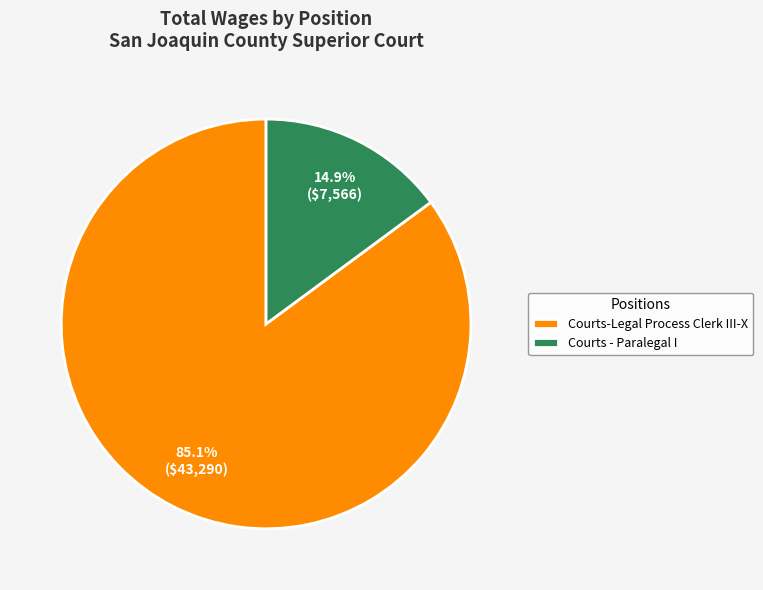

What portion of the pie excludes Courts-Legal Process Clerk III-X?

14.9%